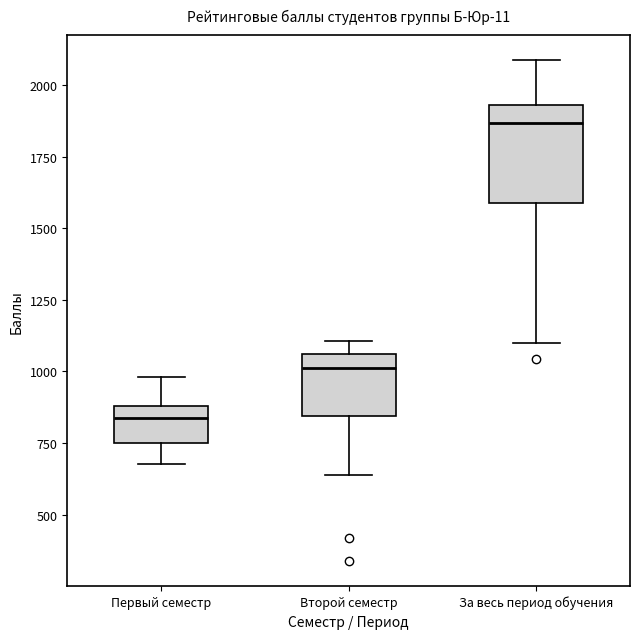

Which box's median line is the lowest?

Первый семестр